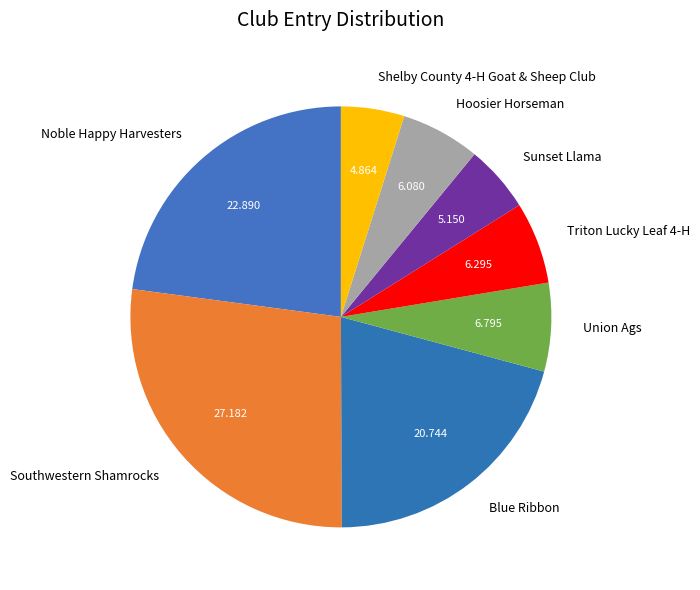

Which category has the biggest portion of the pie?

Southwestern Shamrocks